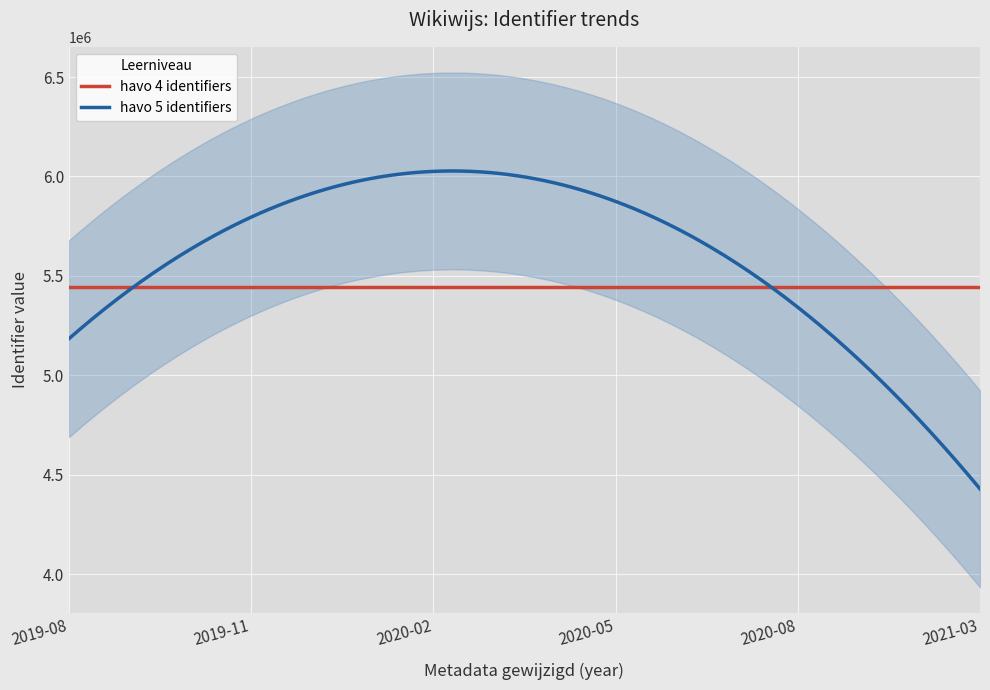

List the series in order of their peak value, lowest first.

Boeken (havo 4), Boeken (havo 5)